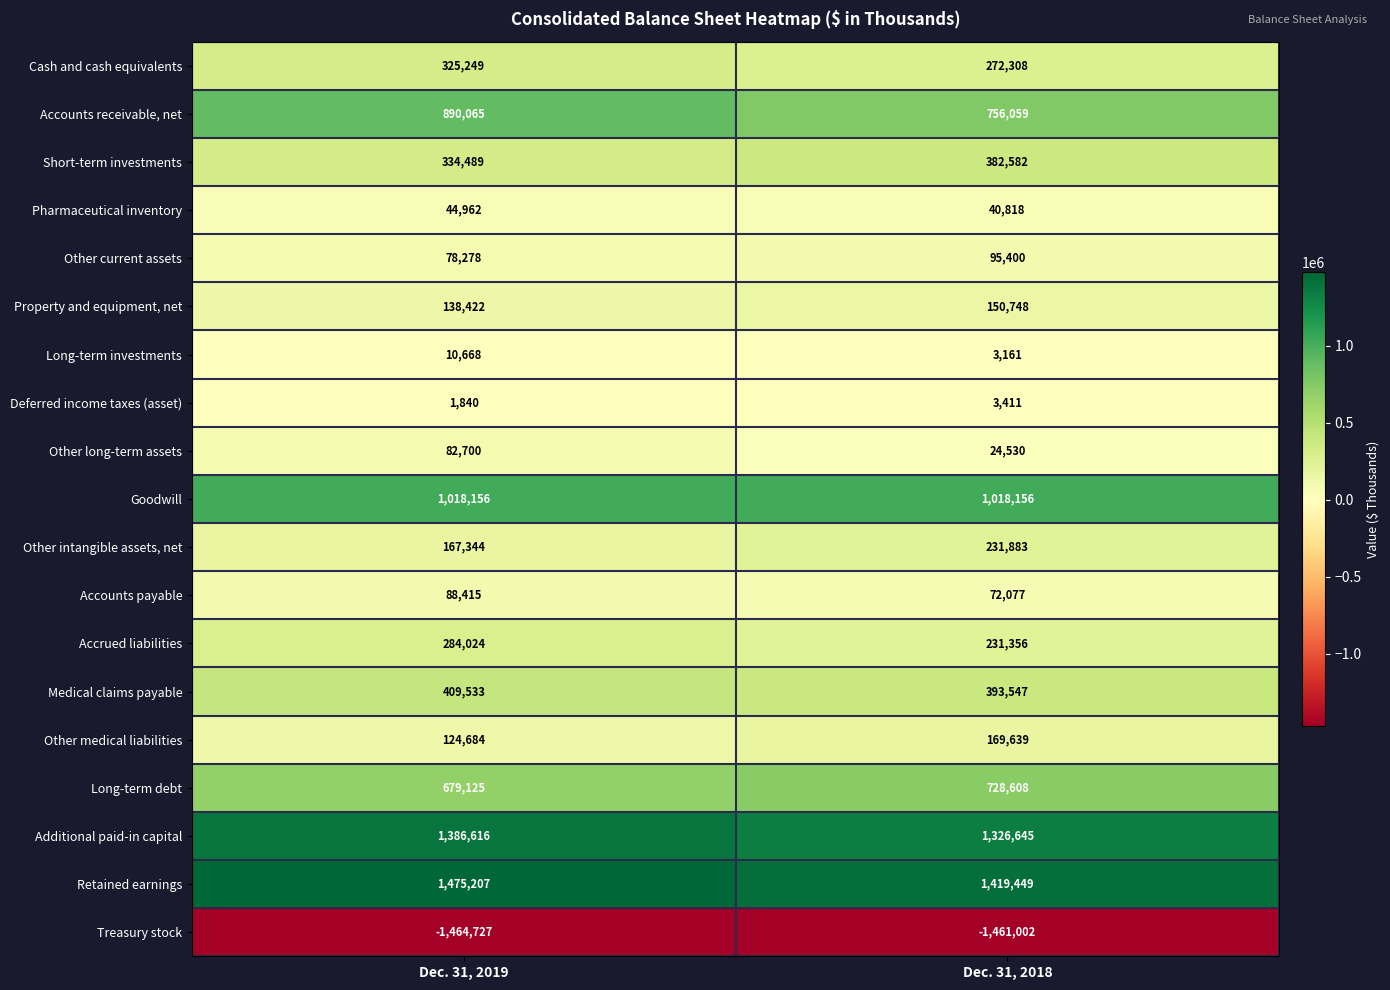

Is it true that Cash and cash equivalents equals 203156 at Dec. 31, 2019?

False